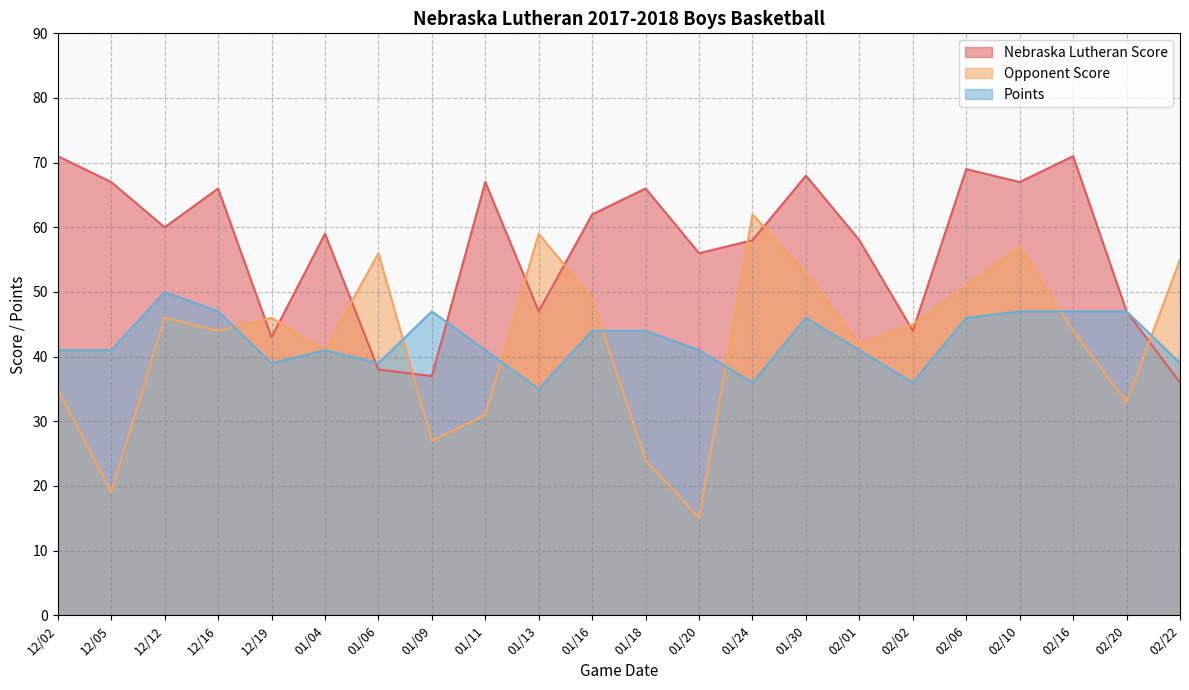

How many intersections are there between Points and Nebraska Lutheran Score?

2